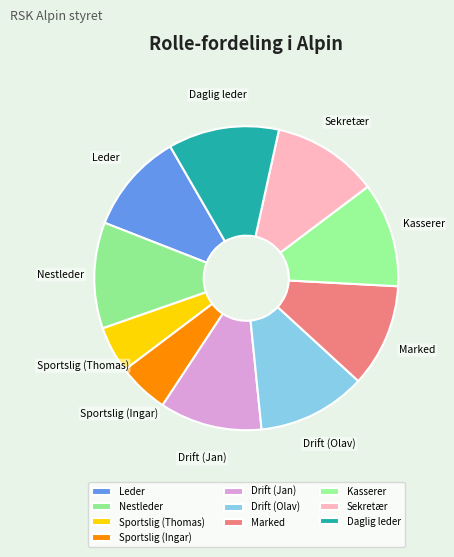

True or false: Marked accounts for 11% of the total.

True